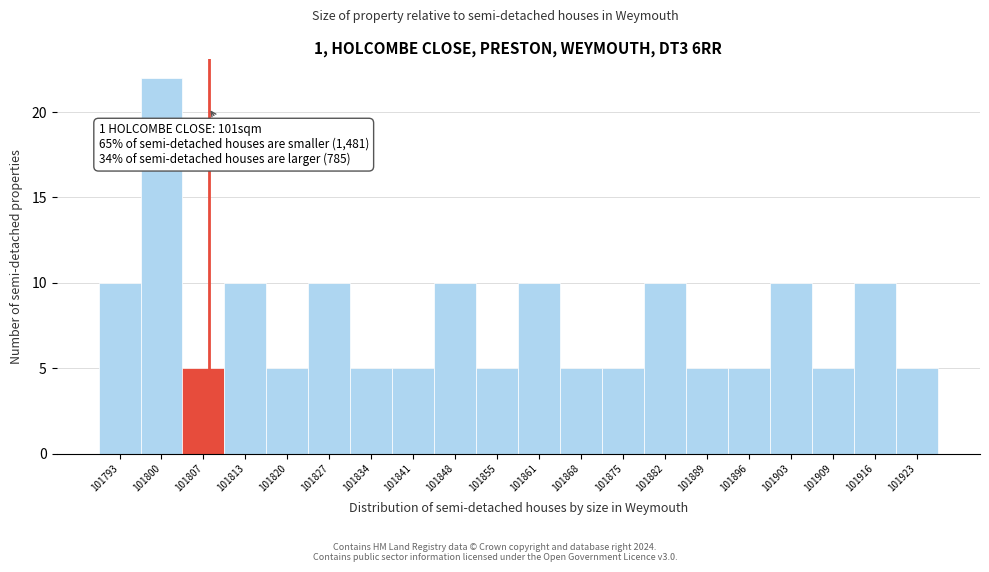

Which range on the x-axis has the tallest bar?

101797 to 101804